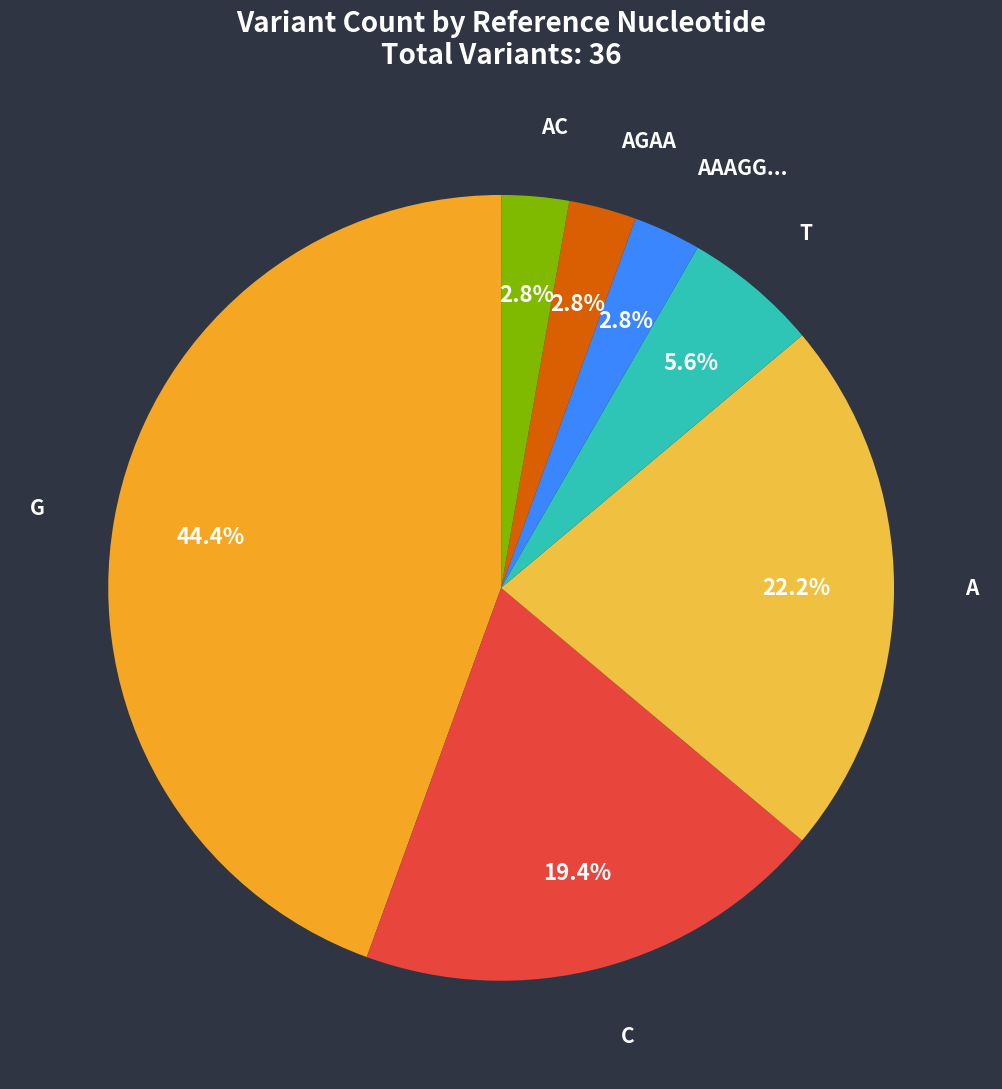

Which category has the biggest portion of the pie?

G